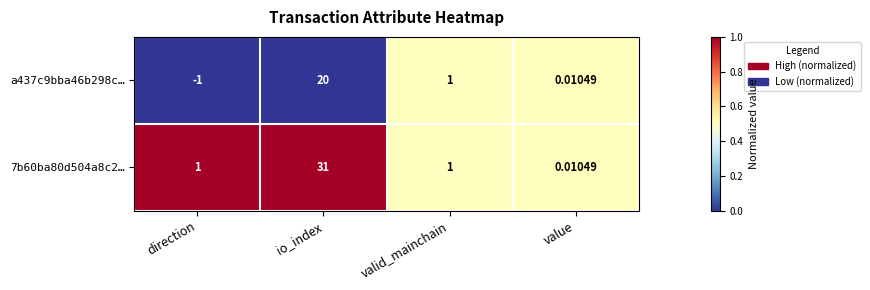

How many series are shown in this chart?

2